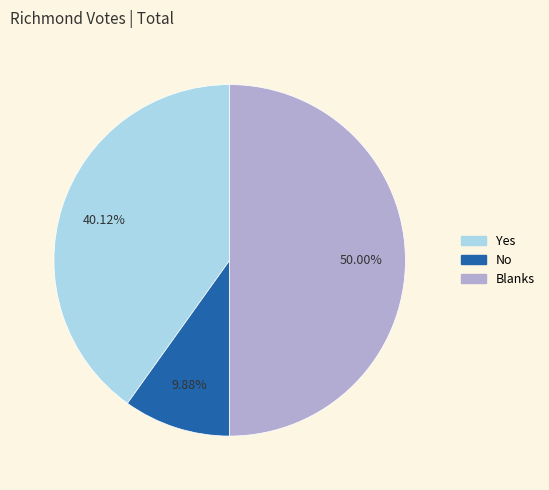

True or false: No accounts for 10% of the total.

True